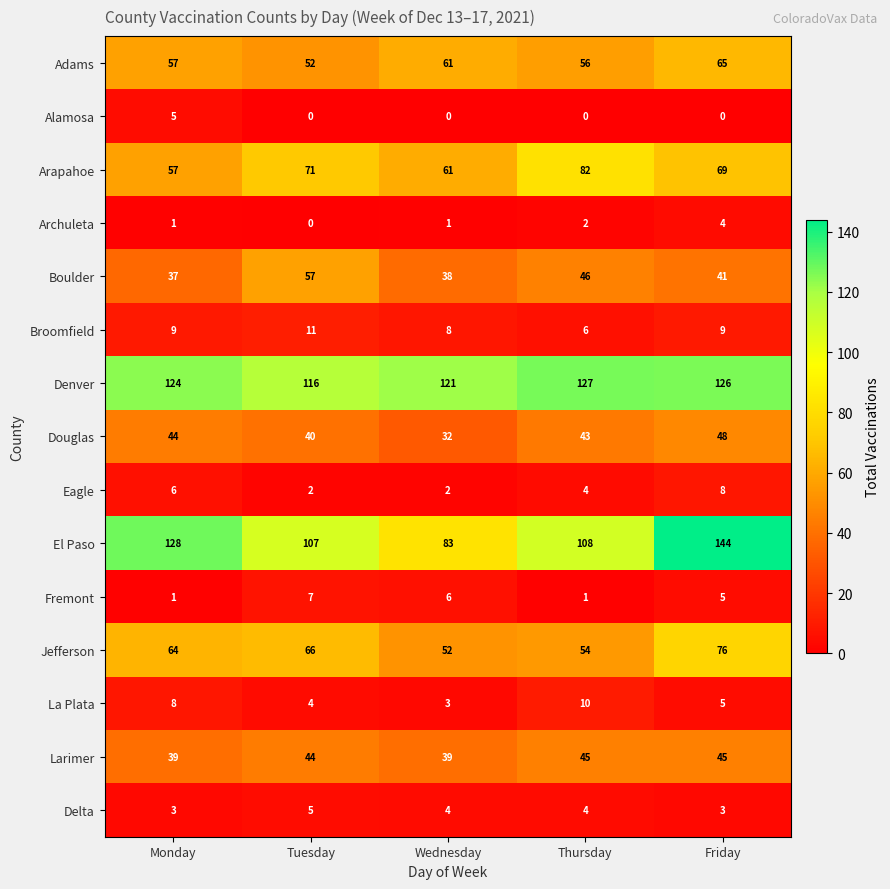

Between Tuesday and Thursday, which series saw the biggest shift?

Jefferson